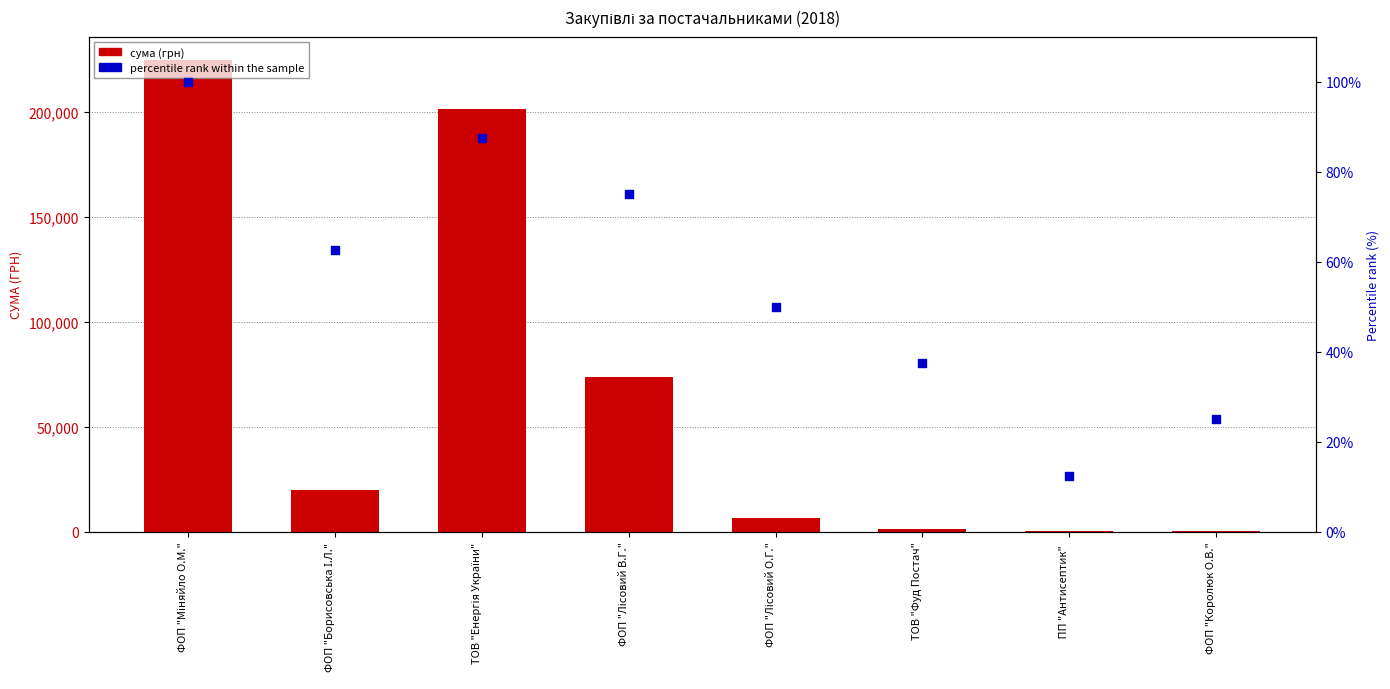

At which category is the sum across all series the highest?

ФОП "Міняйло О.М."